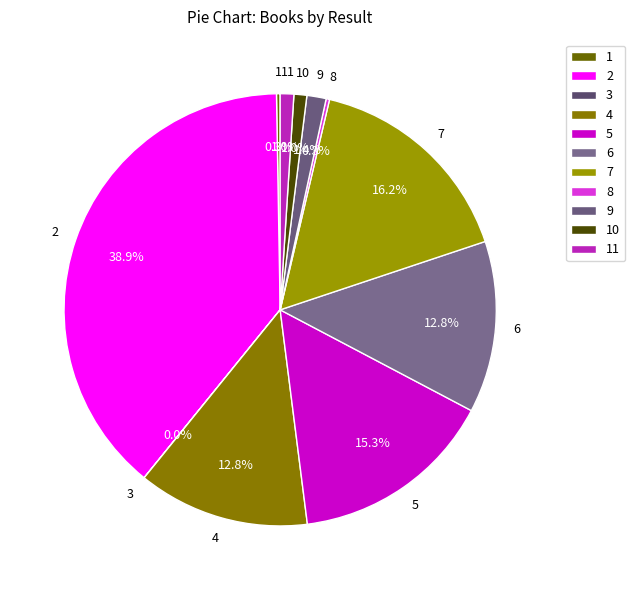

Combined, do 4 and 2 account for over 50%?

Yes